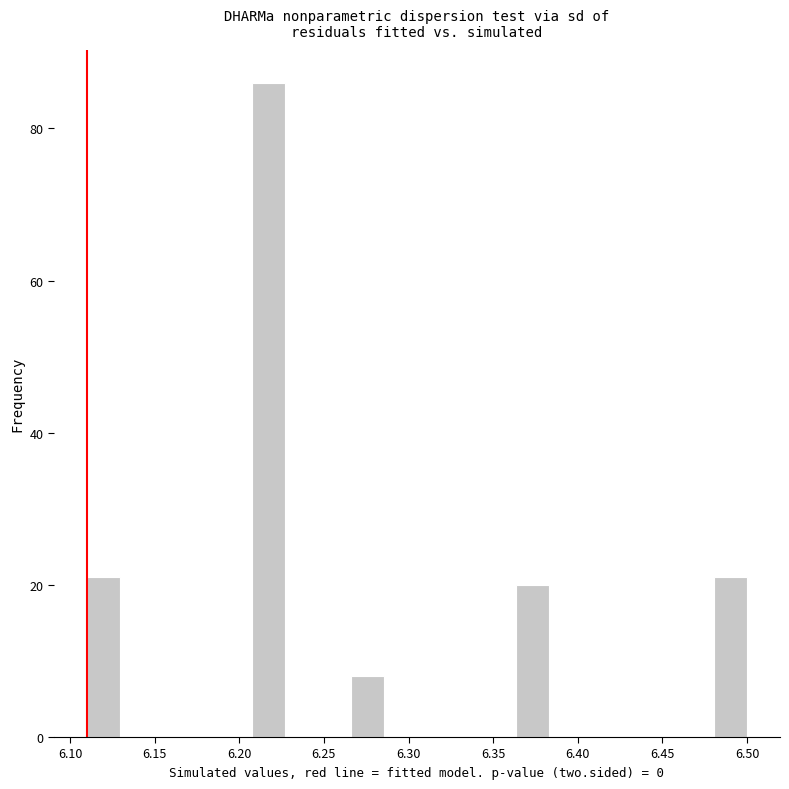

Read against the x-axis, roughly where is the centre of the tallest bar?

6.215